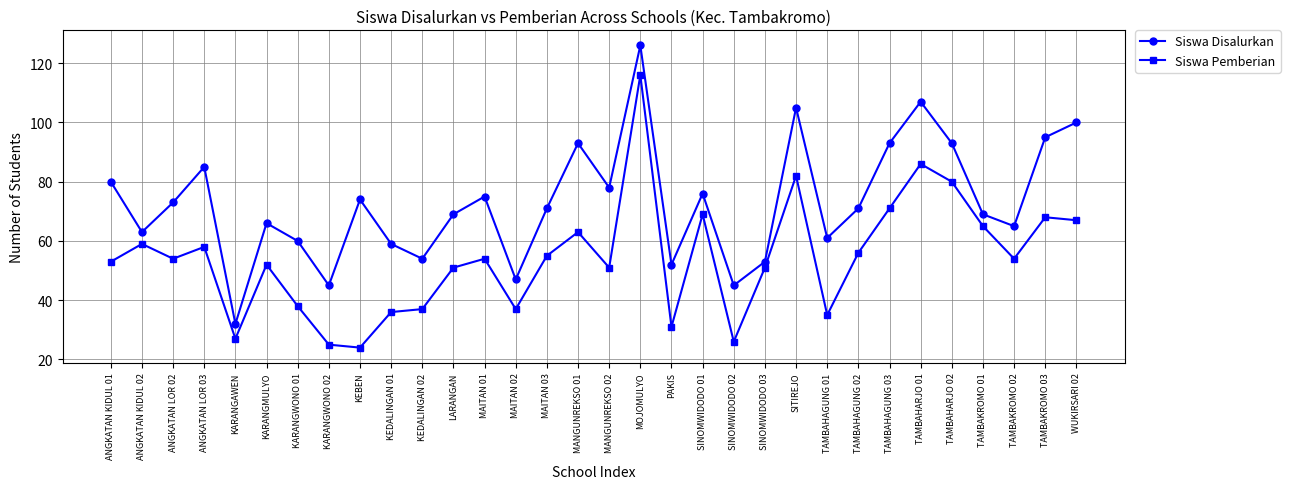

At which category does the chart reach its minimum across all series?

KEBEN